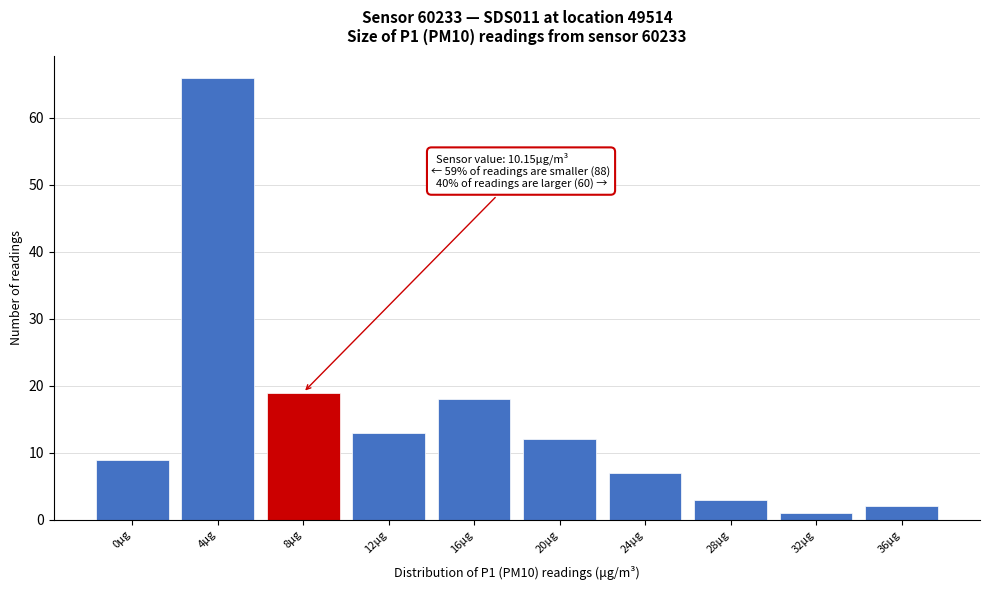

Reading right to left, extract all data points from this chart.

36μg=2	32μg=1	28μg=3	24μg=7	20μg=12	16μg=18	12μg=13	8μg=19	4μg=66	0μg=9